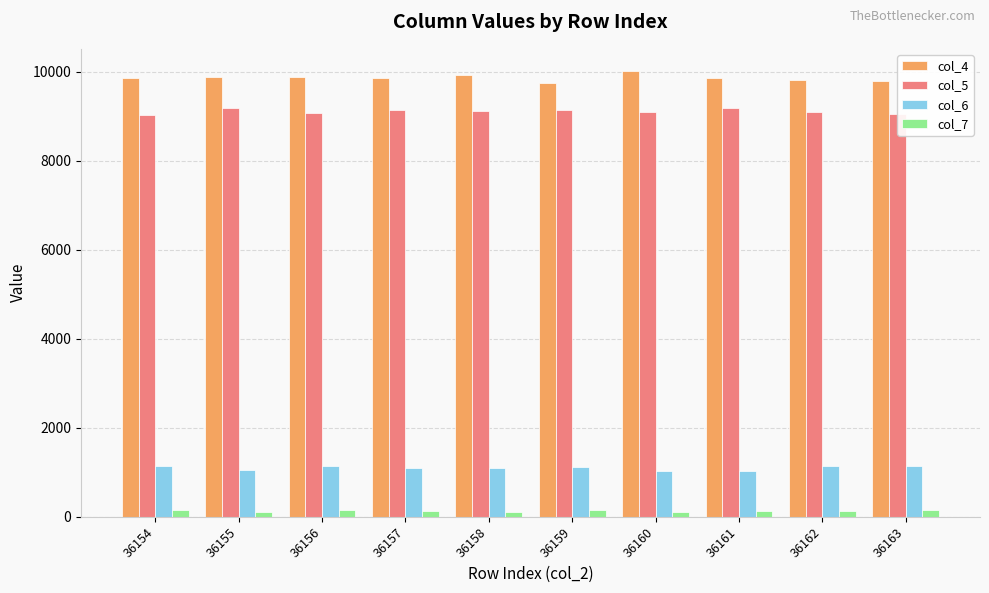

The col_5 series shows 12308 at 36159. True or false?

False